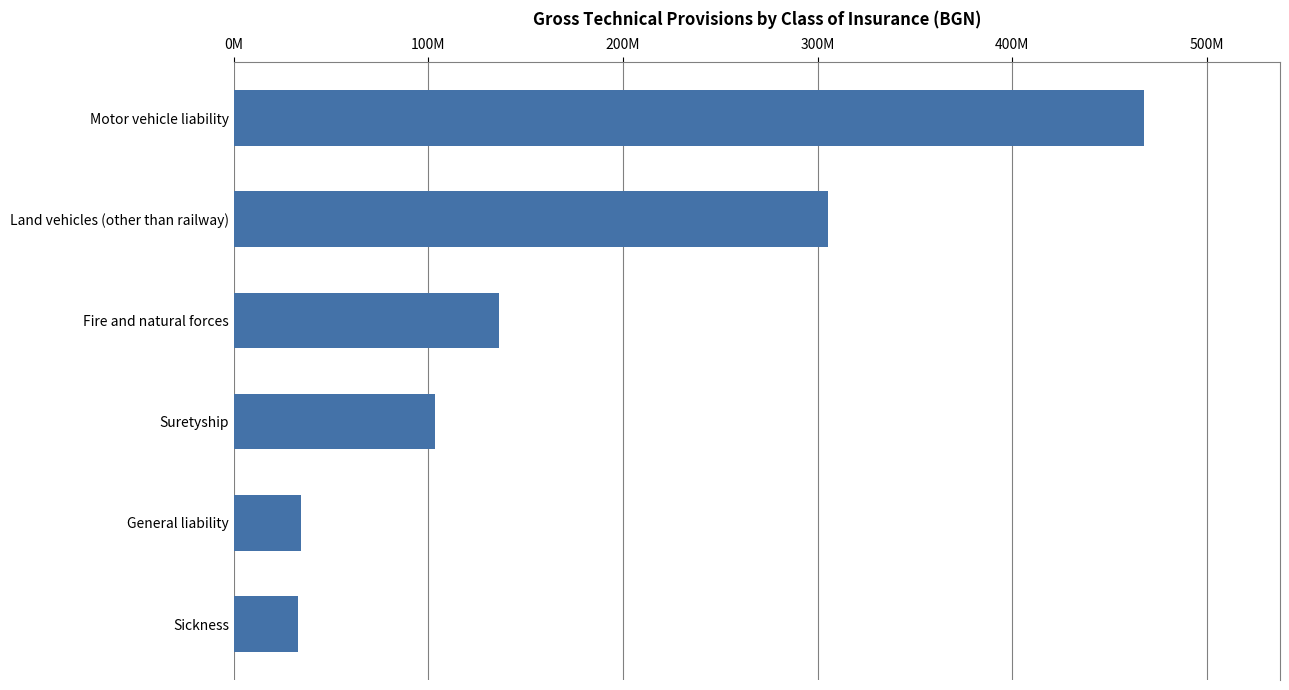

Where is the data nearest to the value 250127952?

Land vehicles (other than railway)